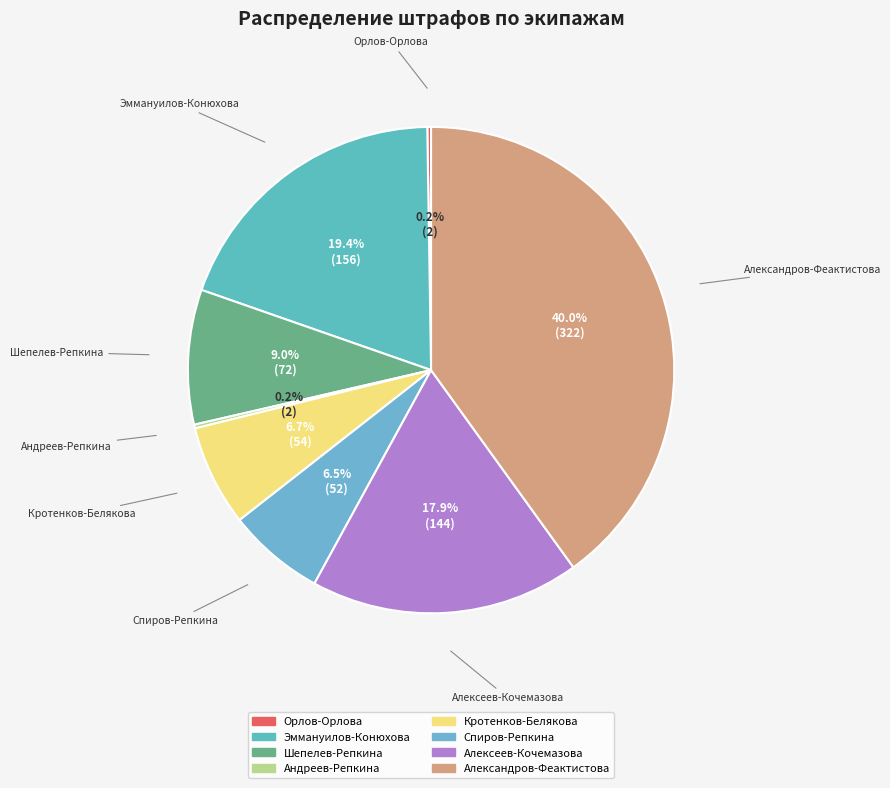

Is the sum of Александров-Феактистова and Шепелев-Репкина greater than half?

No